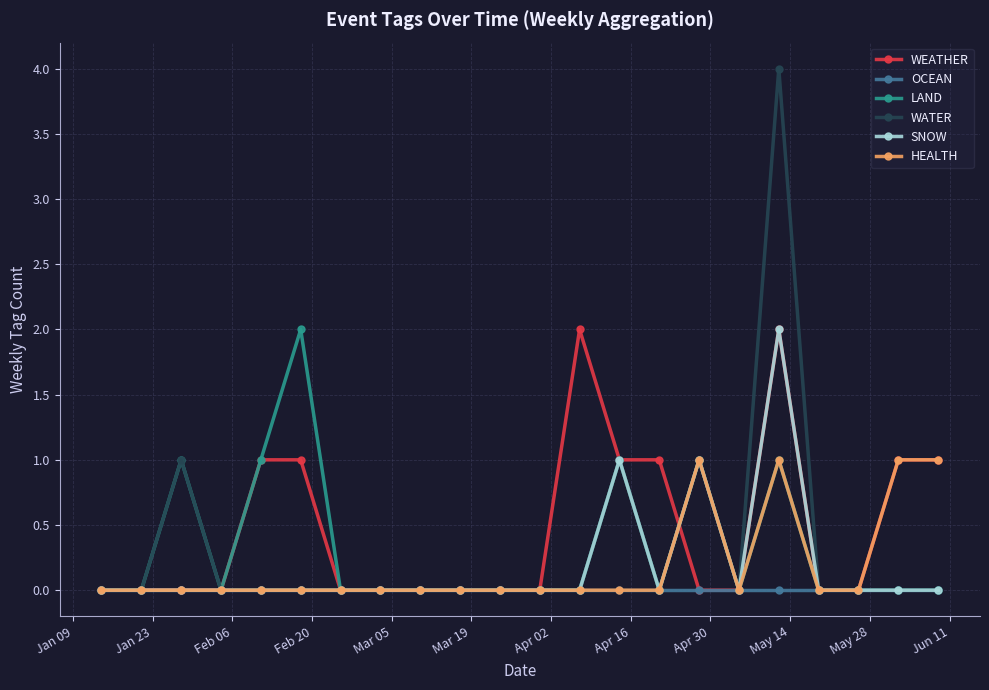

True or false: WEATHER has more than 1 points higher than both neighbors.

True